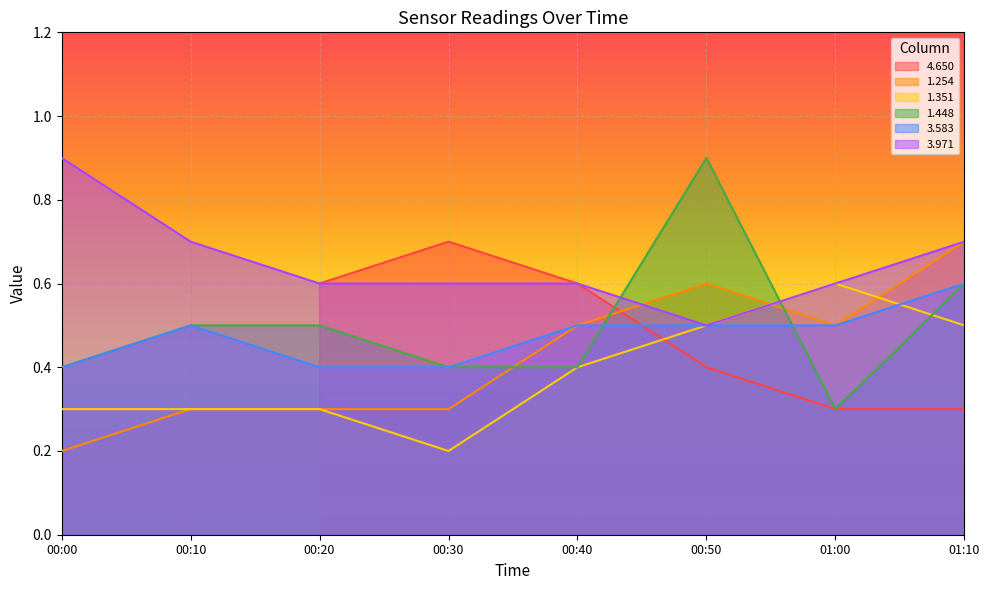

How many interior local valleys does the 3.971 series have?

1